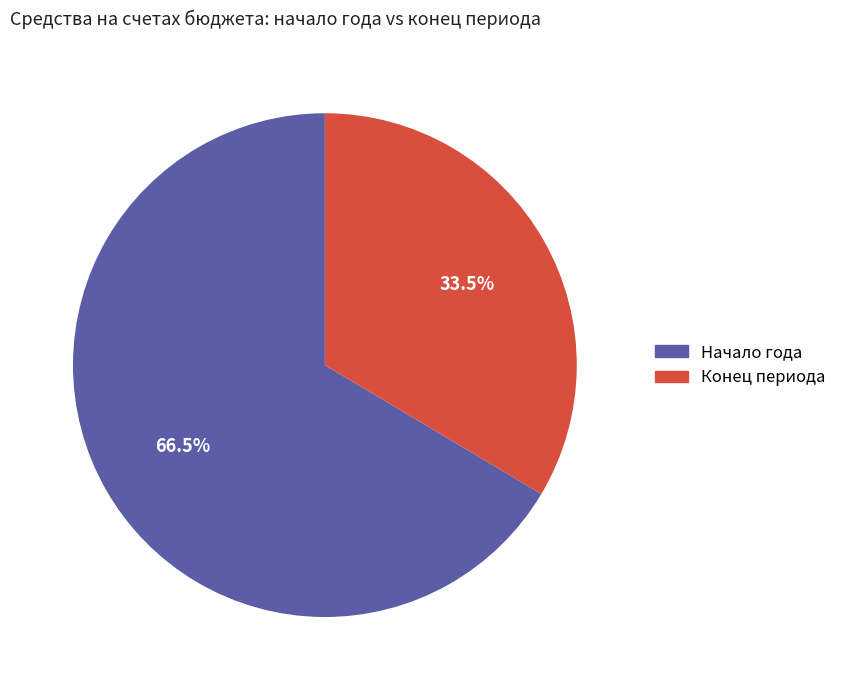

What is the smallest slice in the pie chart?

Конец периода